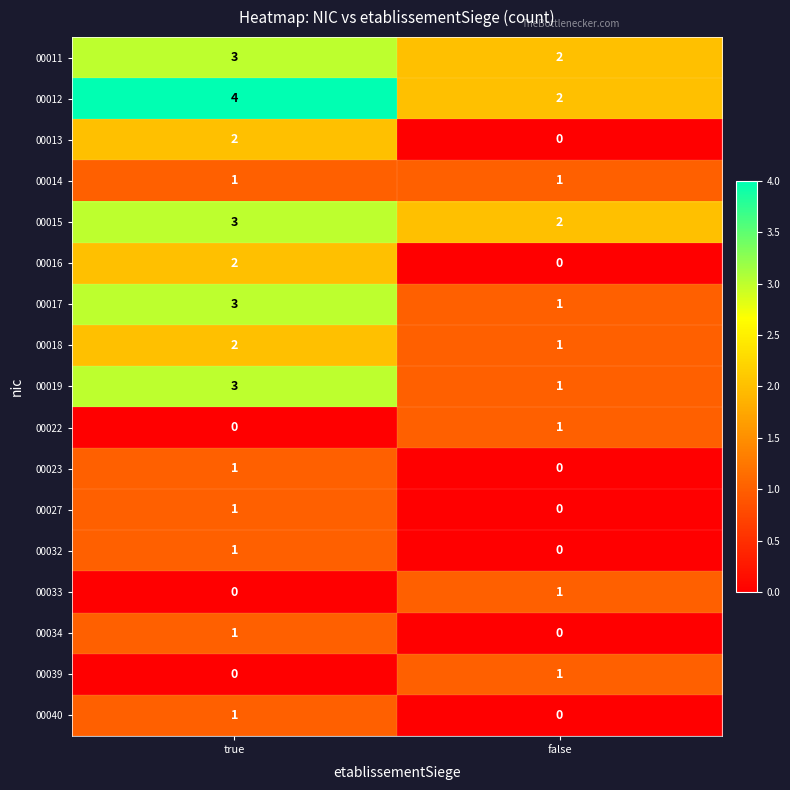

The 00040 series shows 1 at true. True or false?

True